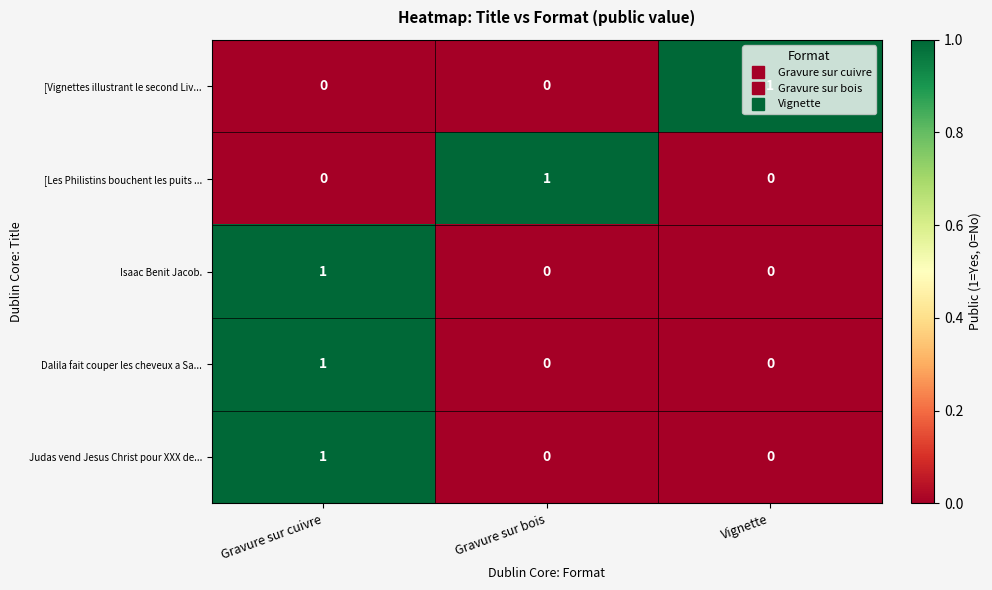

Is the value of [Les Philistins bouchent les puits ... at Gravure sur cuivre greater than the value of [Vignettes illustrant le second Liv... at Vignette?

No